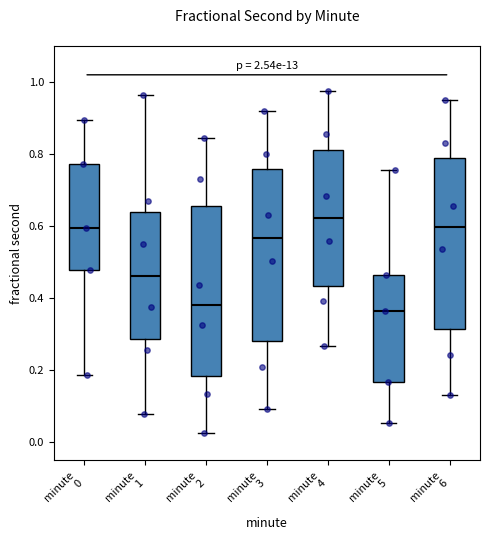

Reading left to right, read every box against the y-axis: the position of its median line, the range the box covers, and the ends of its whiskers. The values are not printed on the chart, so give them approximately, as read against the axis.

minute 0: median 0.60, box 0.48 to 0.78, whiskers 0.18 to 0.90
minute 1: median 0.46, box 0.28 to 0.64, whiskers 0.08 to 0.96
minute 2: median 0.38, box 0.18 to 0.66, whiskers 0.02 to 0.84
minute 3: median 0.56, box 0.28 to 0.76, whiskers 0.10 to 0.92
minute 4: median 0.62, box 0.44 to 0.82, whiskers 0.26 to 0.98
minute 5: median 0.36, box 0.16 to 0.46, whiskers 0.06 to 0.76
minute 6: median 0.60, box 0.32 to 0.78, whiskers 0.14 to 0.94